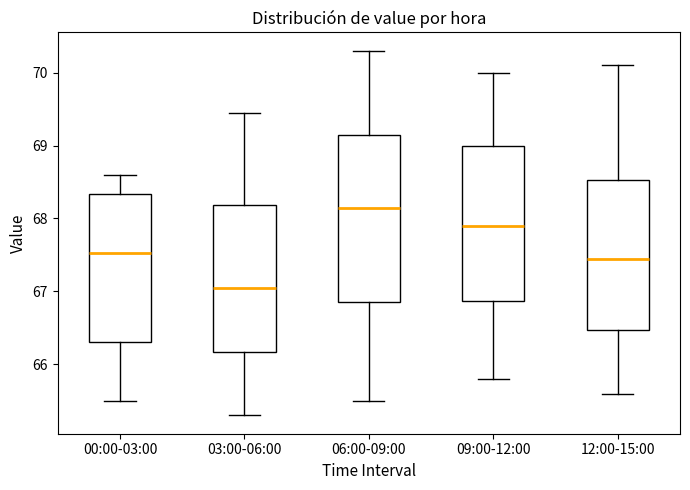

Where is the lower edge of the box for 06:00-09:00 on the y-axis? The values are not printed on the chart, so give them approximately, as read against the axis.

66.9